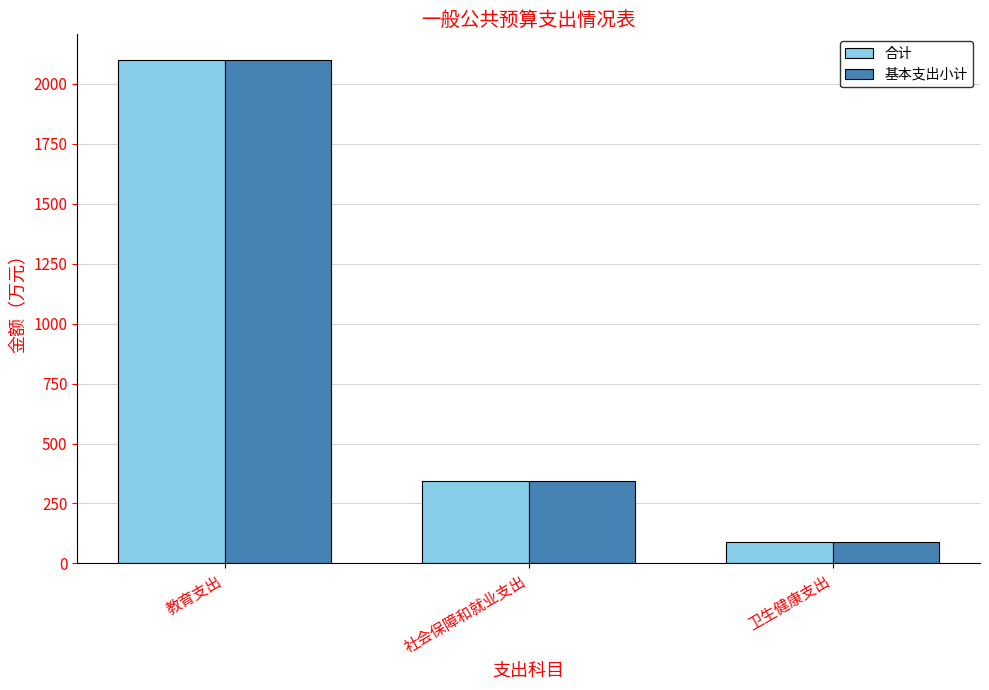

What is the minimum value shown in the chart?

91.0